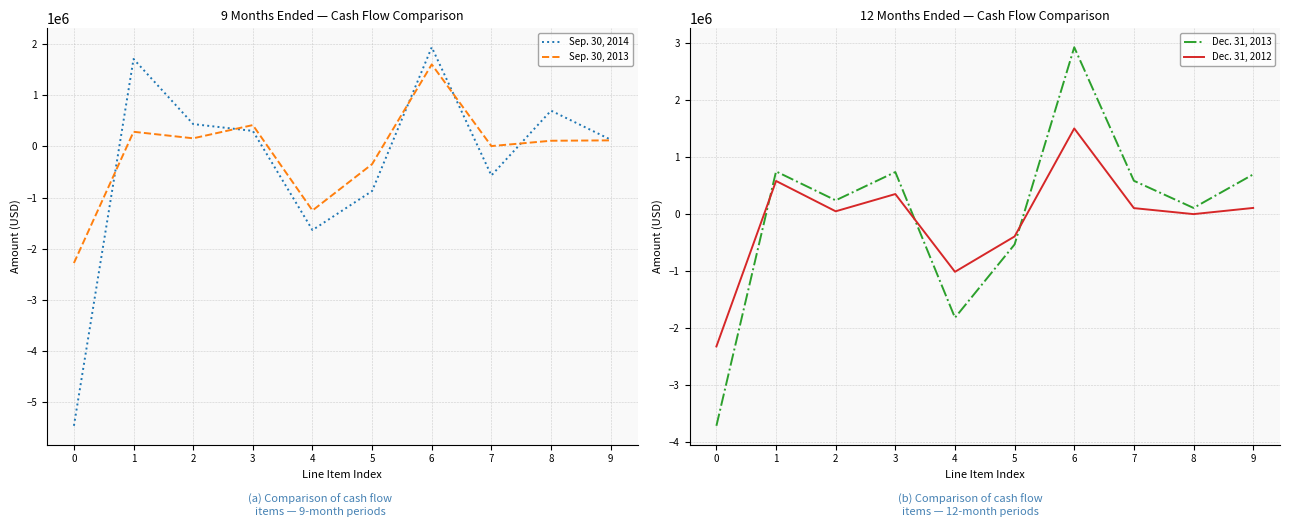

In Sep. 30, 2014, how many points are lower than both neighbors (excluding endpoints)?

2